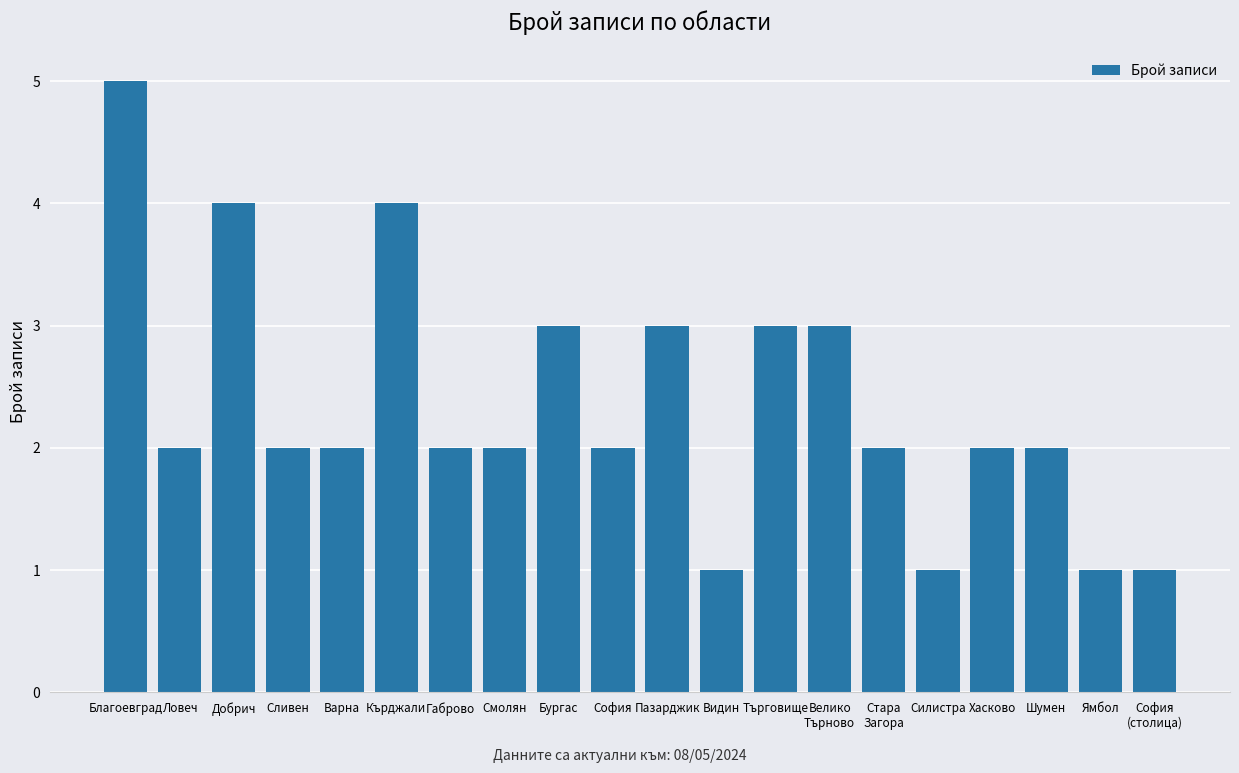

The chart shows a value of 1 at Търговище. True or false?

False